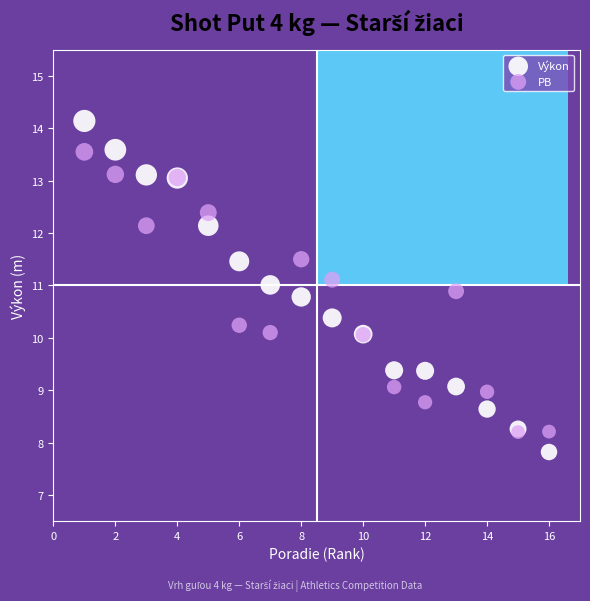

What are all the series names shown in the legend?

Výkon, PB